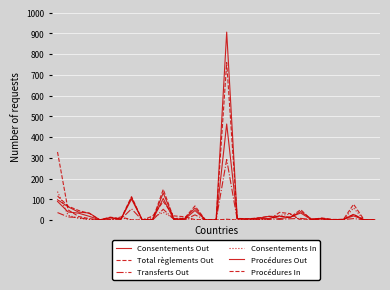

True or false: Procédures In and Consentements Out cross at least once.

True